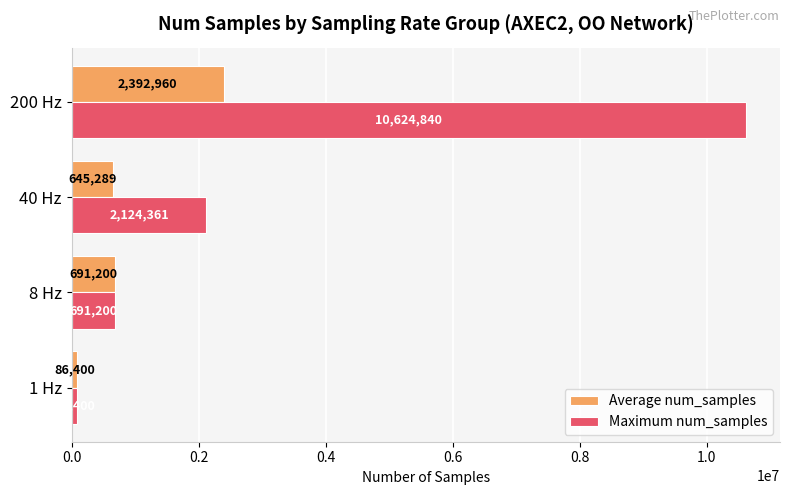

Rank the series by their average value, from highest to lowest.

Maximum num_samples, Average num_samples